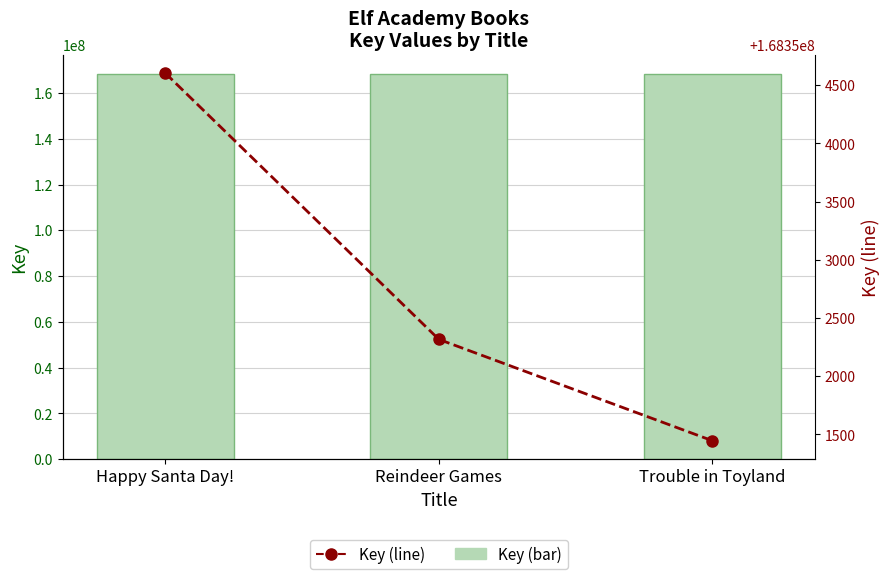

What is the greatest value displayed?

168354605